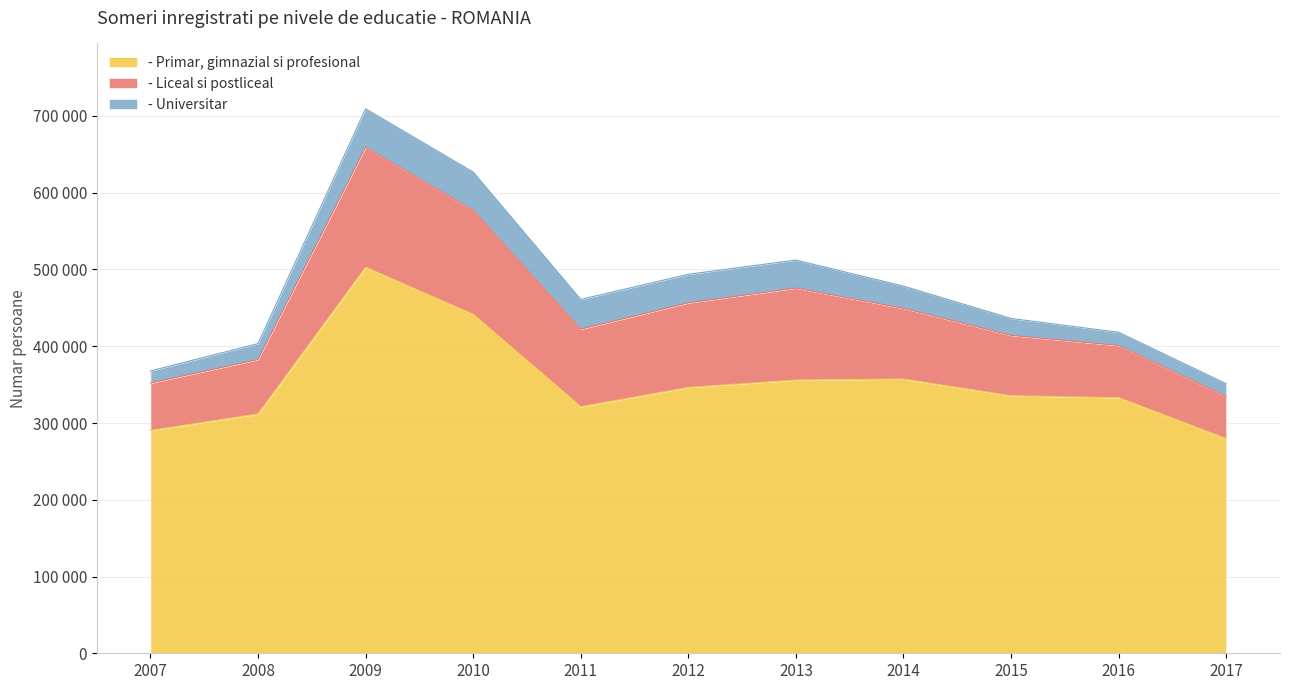

At which label does - Primar, gimnazial si profesional first exceed 335542?

2009